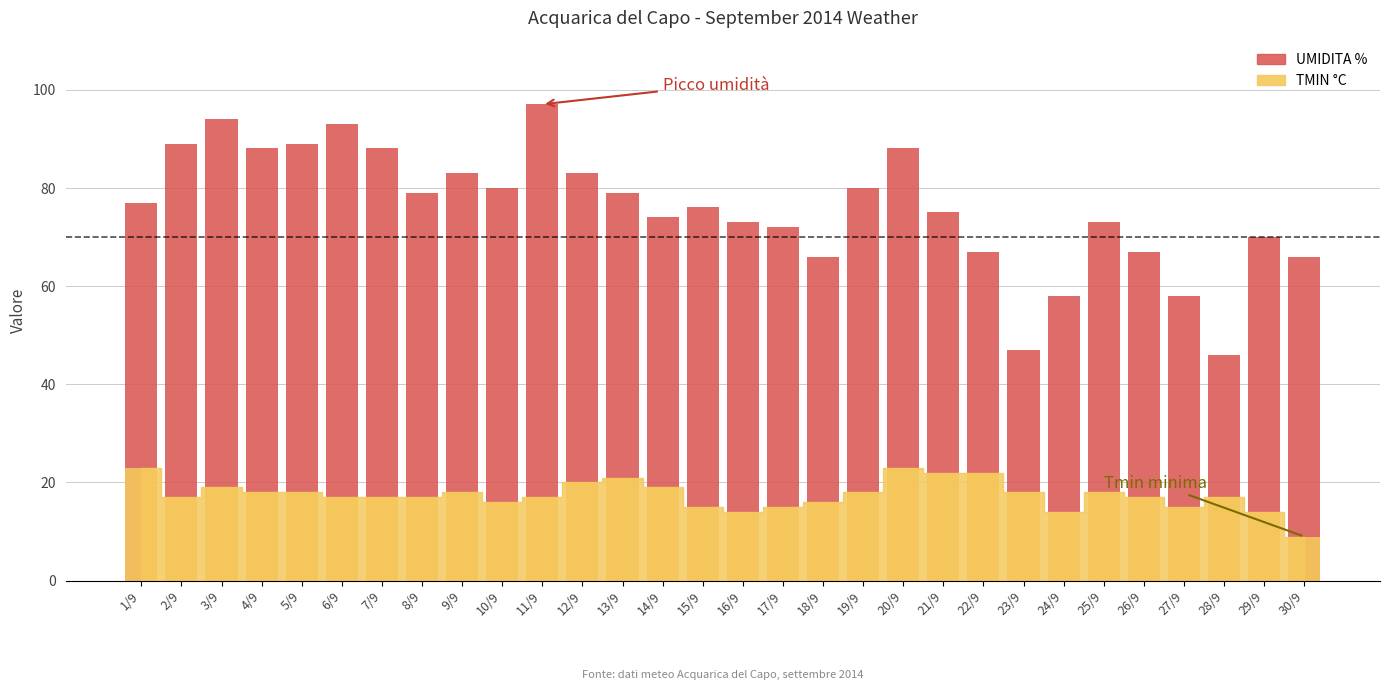

What is the maximum value shown in the chart?

97